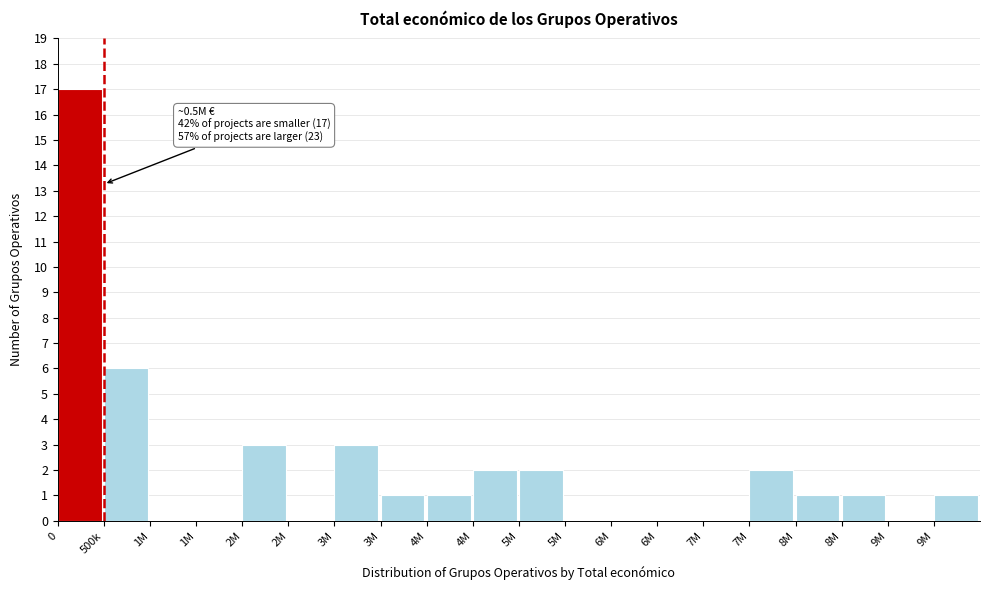

How many data points does each series have?

20